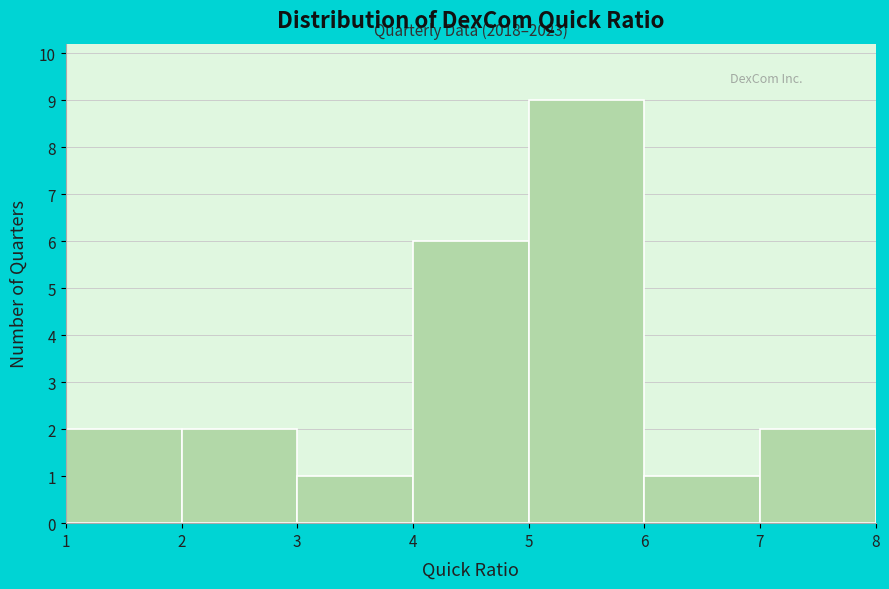

Which range on the x-axis has the tallest bar?

5 to 6